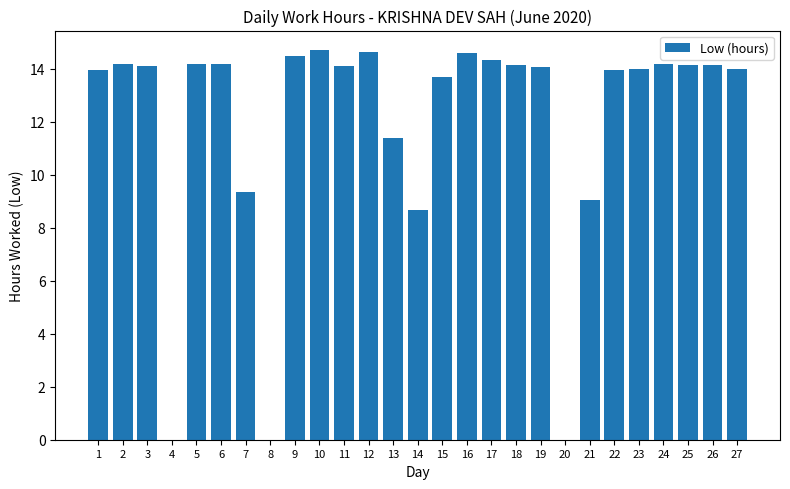

Where is the data nearest to the value 7?

14